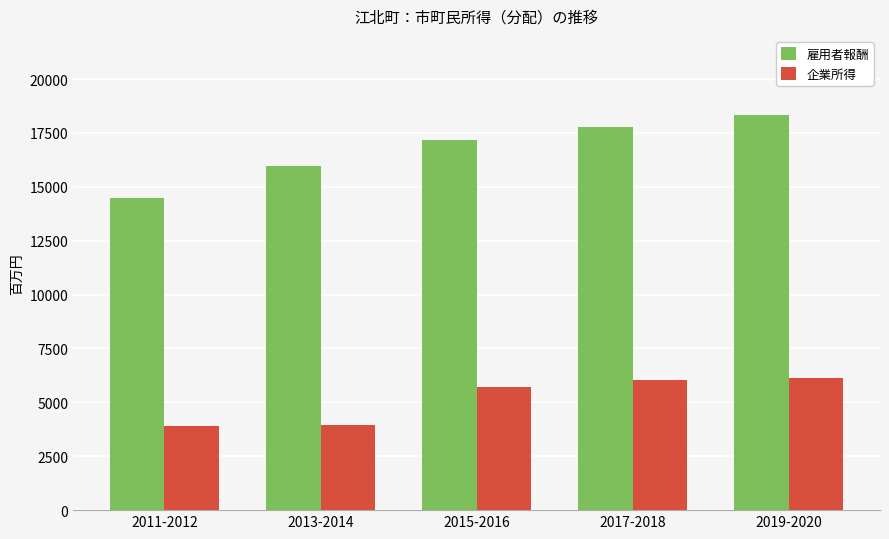

How many bars are there in each group?

2